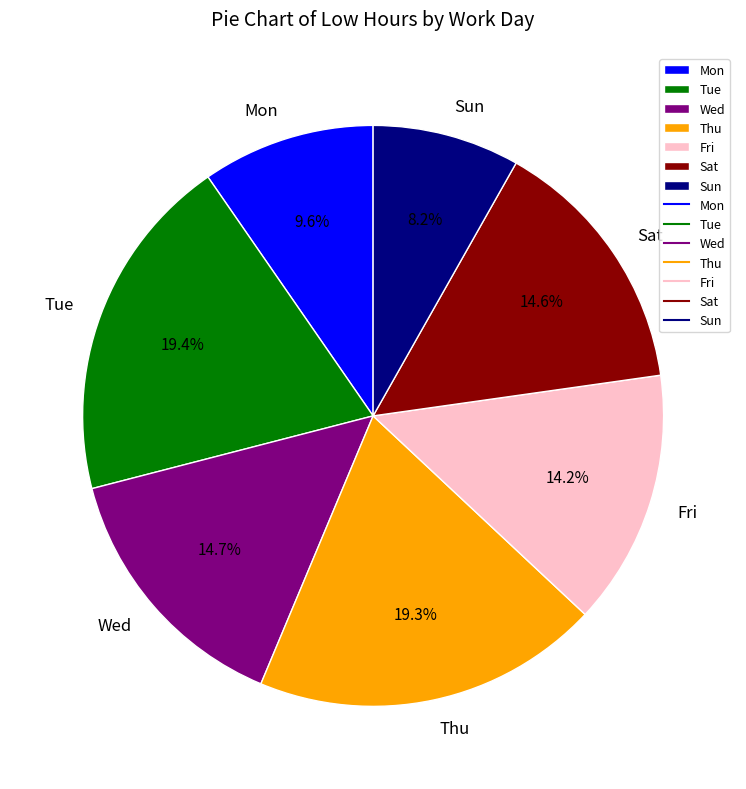

Which slice is the smallest?

Sun